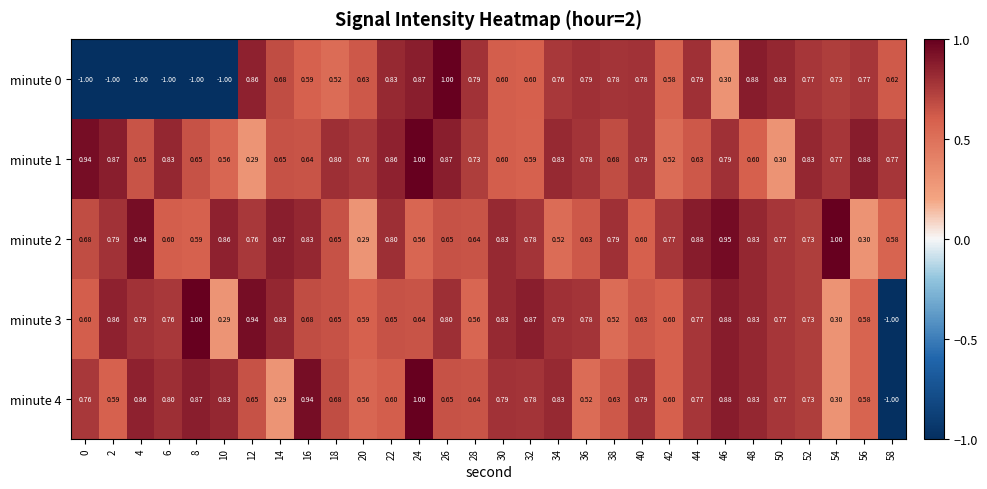

Is the value of minute 3 at 28 greater than the value of minute 1 at 12?

Yes